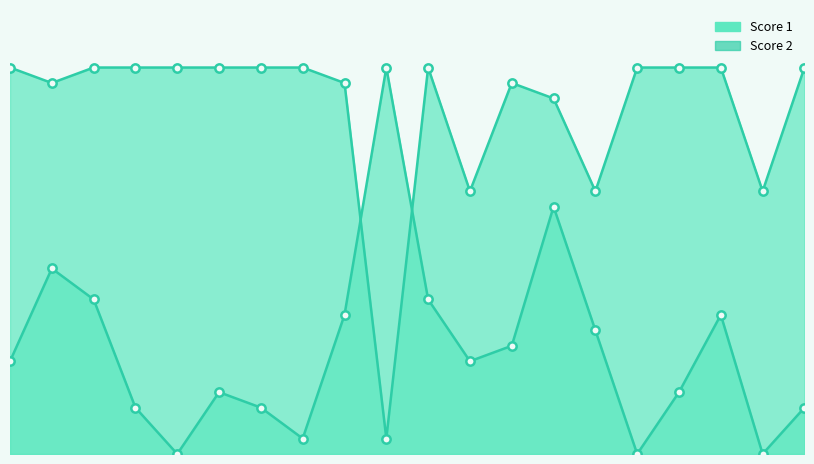

Is the value of Score 2 at 13 greater than the value of Score 1 at 15?

No